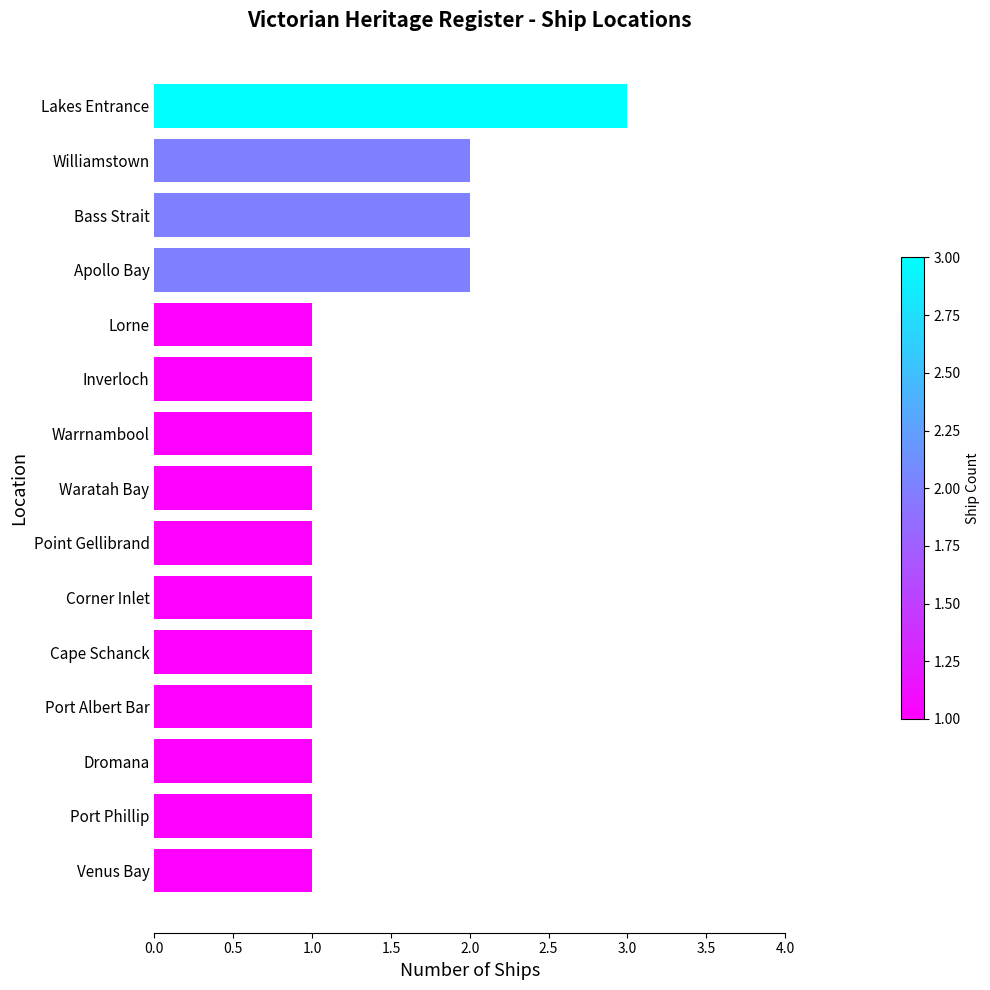

Reading bottom to top, transcribe all the data shown in this chart.

Venus Bay=1	Port Phillip=1	Dromana=1	Port Albert Bar=1	Cape Schanck=1	Corner Inlet=1	Point Gellibrand=1	Waratah Bay=1	Warrnambool=1	Inverloch=1	Lorne=1	Apollo Bay=2	Bass Strait=2	Williamstown=2	Lakes Entrance=3